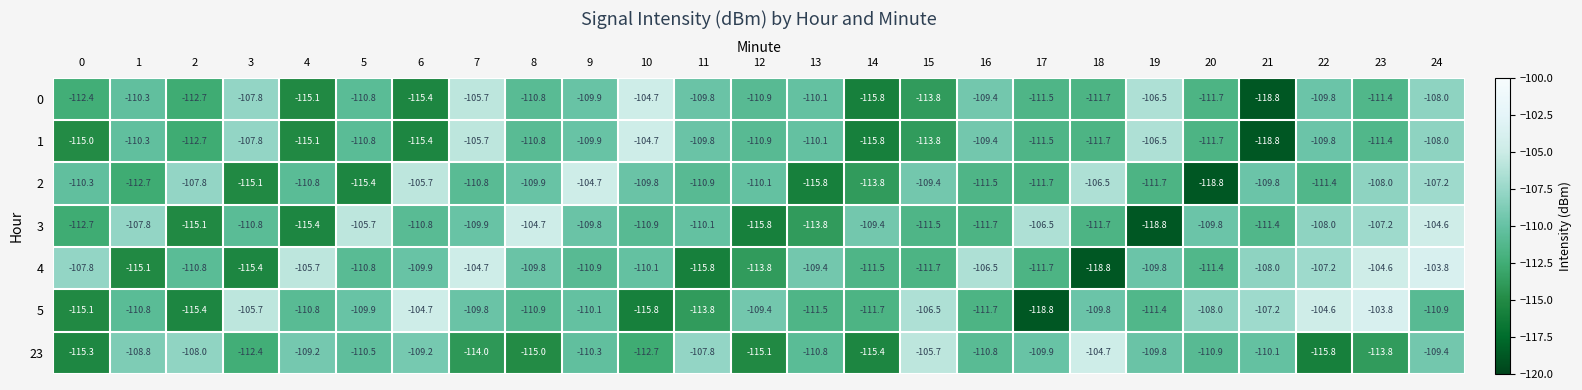

True or false: 0 has a value of -42.3 at 9.

False